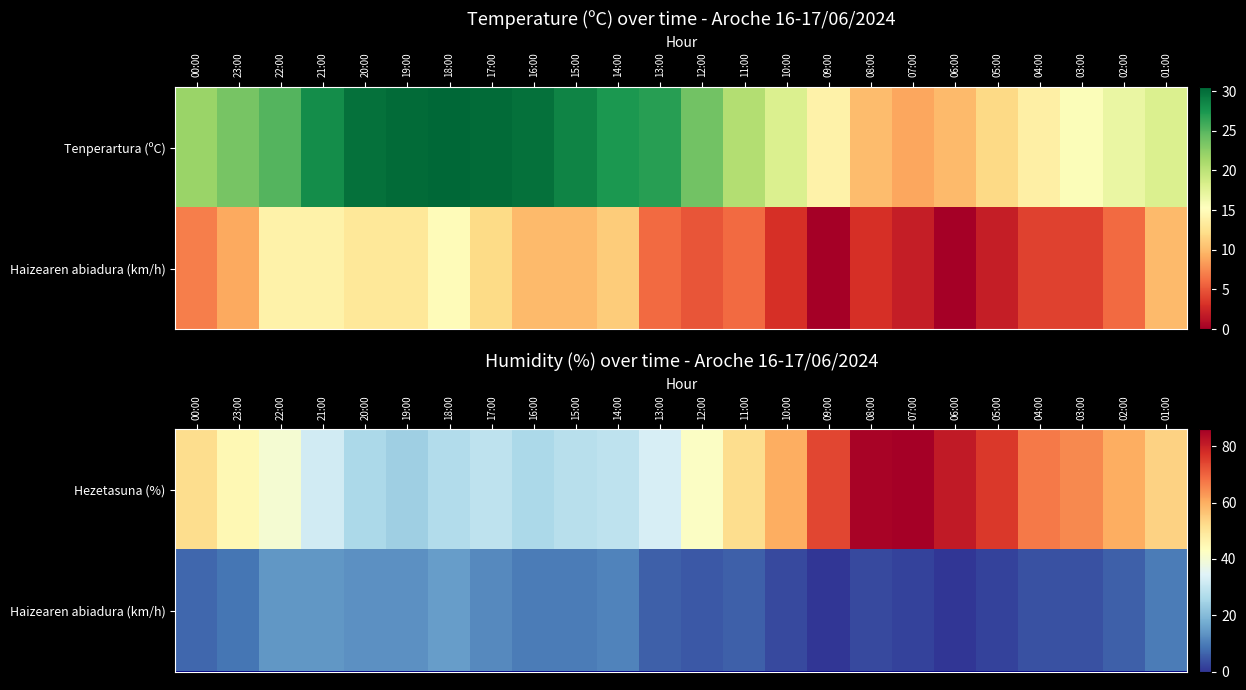

List the labels in order of Haizearen abiadura (km/h) value, smallest first.

09:00, 06:00, 07:00, 05:00, 10:00, 08:00, 04:00, 03:00, 12:00, 13:00, 11:00, 02:00, 00:00, 23:00, 16:00, 15:00, 01:00, 14:00, 17:00, 20:00, 19:00, 22:00, 21:00, 18:00